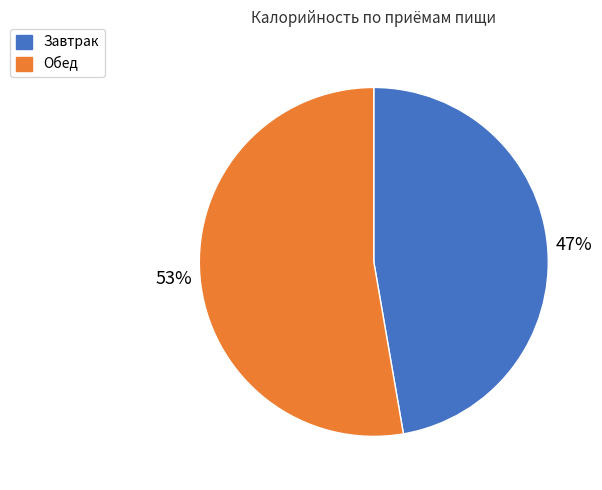

To the nearest percent, what is the combined percentage of Обед and Завтрак?

100%